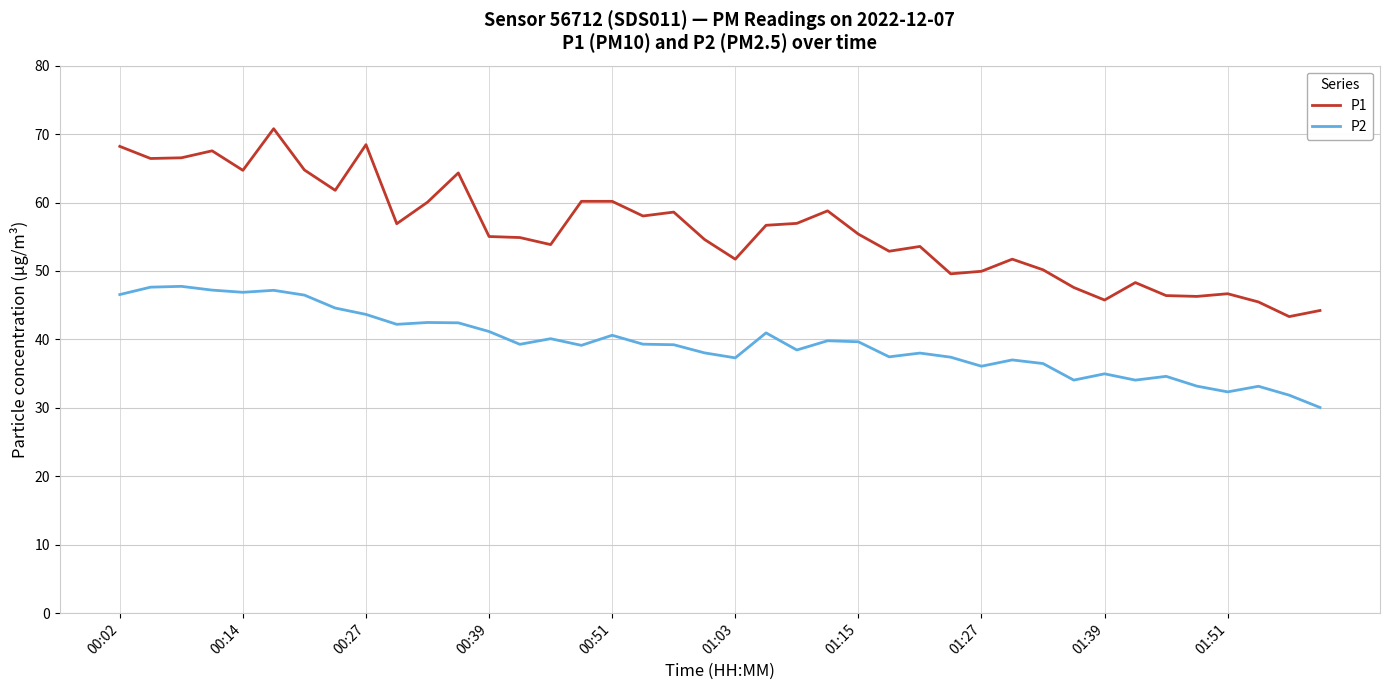

True or false: P2 and P1 cross at least once.

False